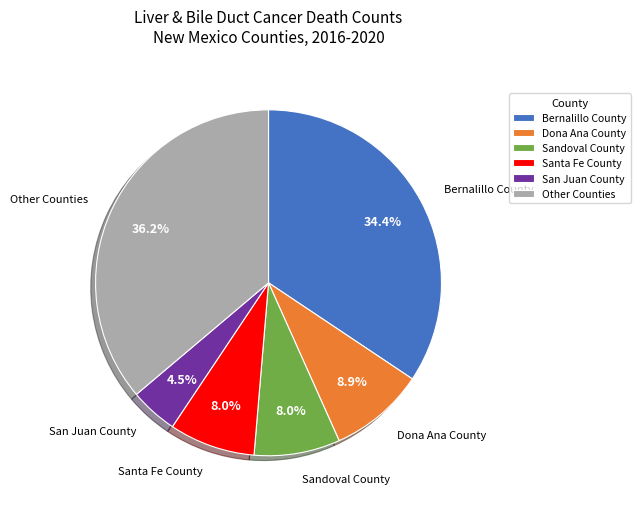

Which category has the smallest portion of the pie?

San Juan County